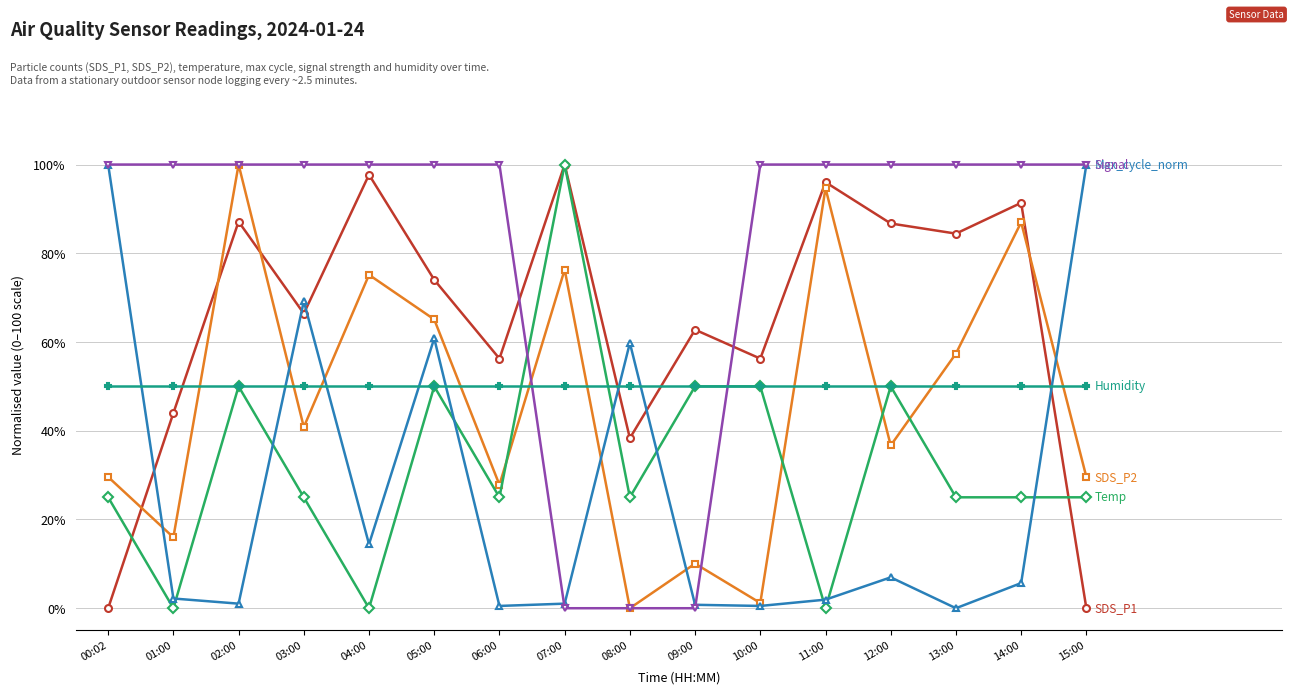

What is the label of the 8th point from the right?

08:00